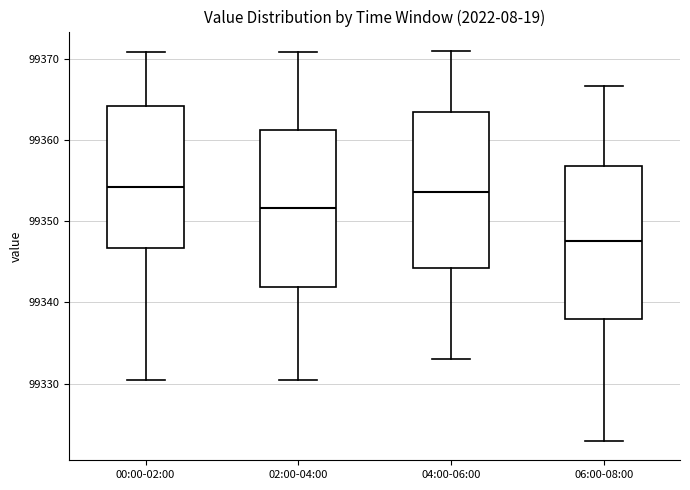

Reading left to right, read every box against the y-axis: the position of its median line, the range the box covers, and the ends of its whiskers. The values are not printed on the chart, so give them approximately, as read against the axis.

00:00-02:00: median 99354, box 99347 to 99364, whiskers 99330 to 99371
02:00-04:00: median 99352, box 99342 to 99361, whiskers 99330 to 99371
04:00-06:00: median 99354, box 99344 to 99363, whiskers 99333 to 99371
06:00-08:00: median 99348, box 99338 to 99357, whiskers 99323 to 99367